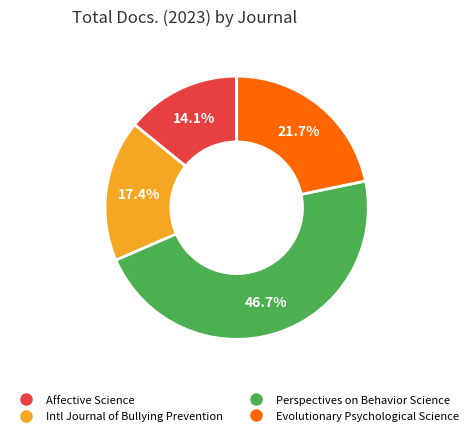

To the nearest percent, what is the difference between the largest and smallest slice percentages?

33%